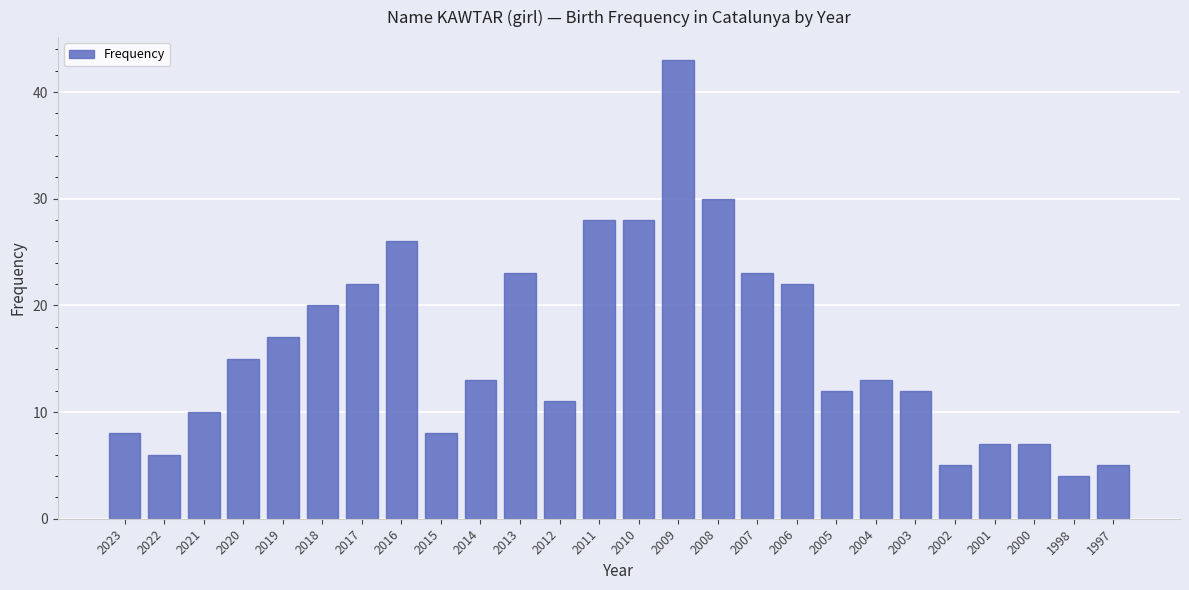

True or false: the data shows 28 at 2010.

True